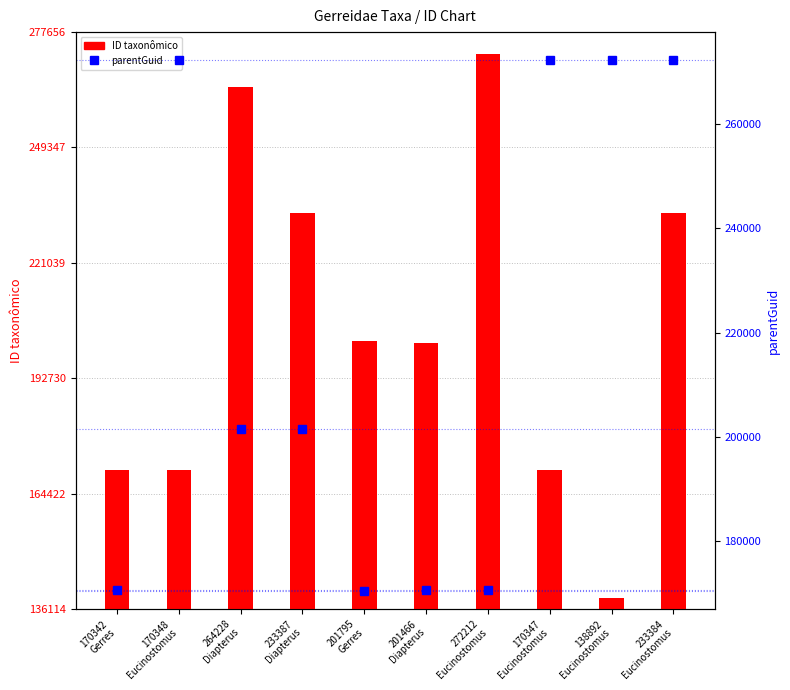

What is the sum of all parentGuid values?

2174072